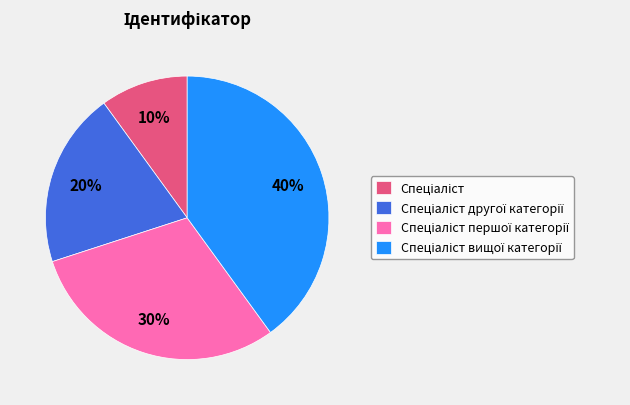

Does any single category account for the majority?

No